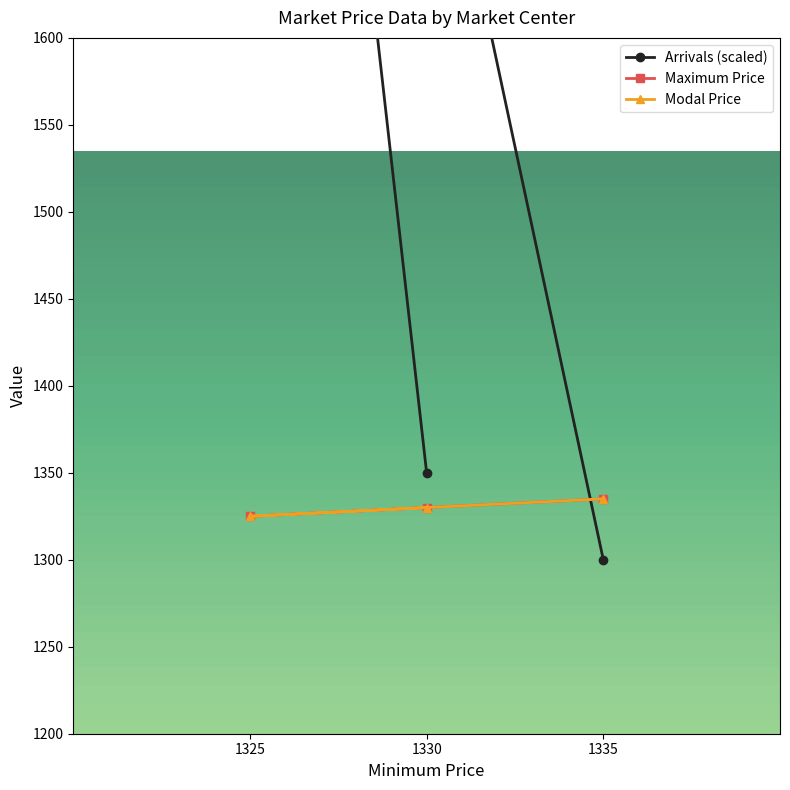

The value of Modal Price at 1330 is 1330. True or false?

True